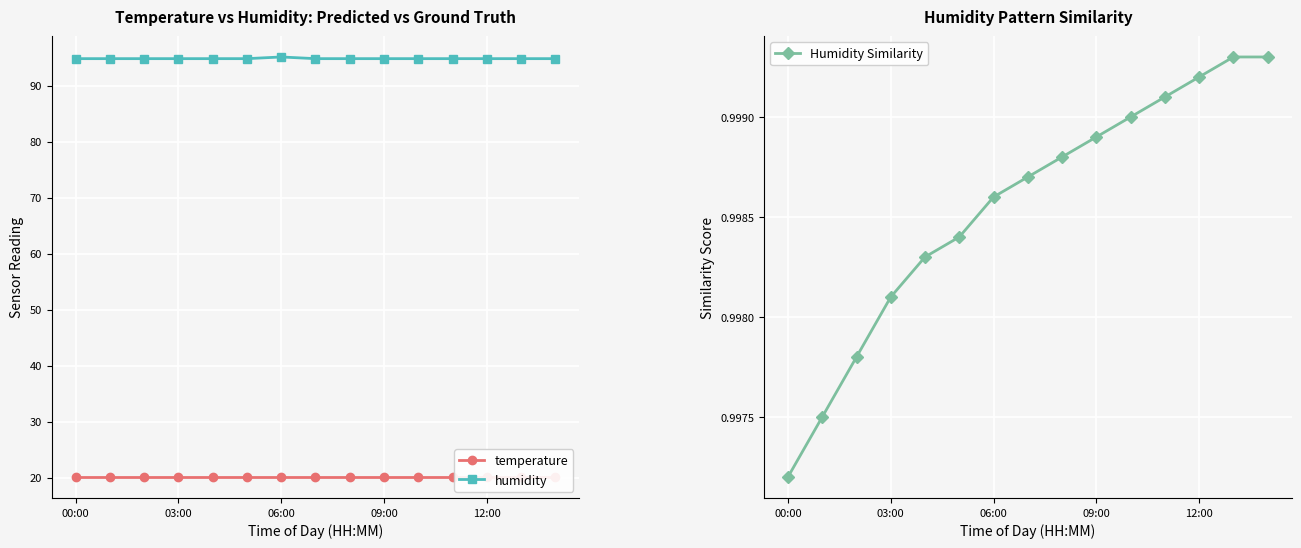

At how many categories does at least one series exceed 37?

15